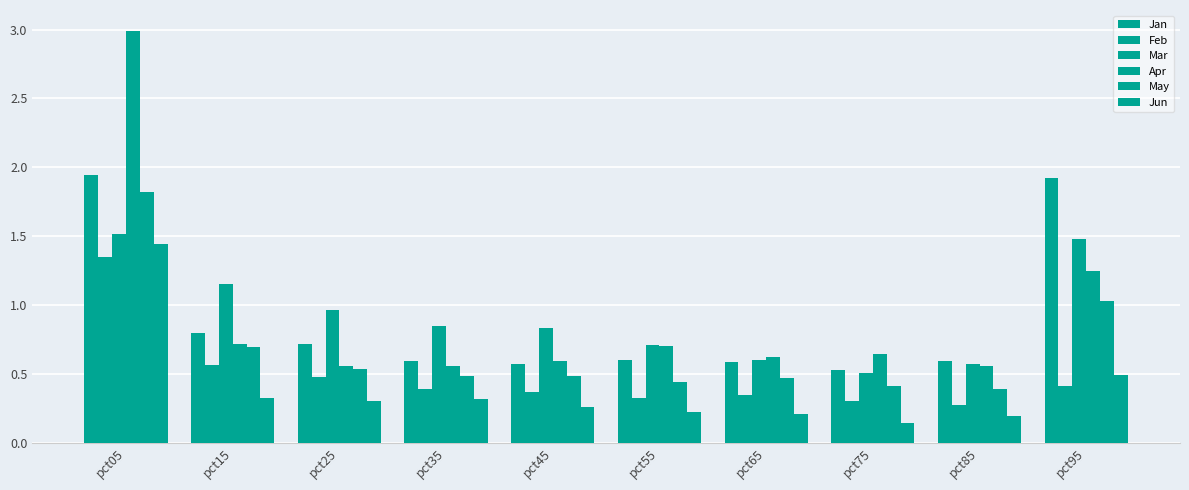

Which category has the highest value across all series?

pct05